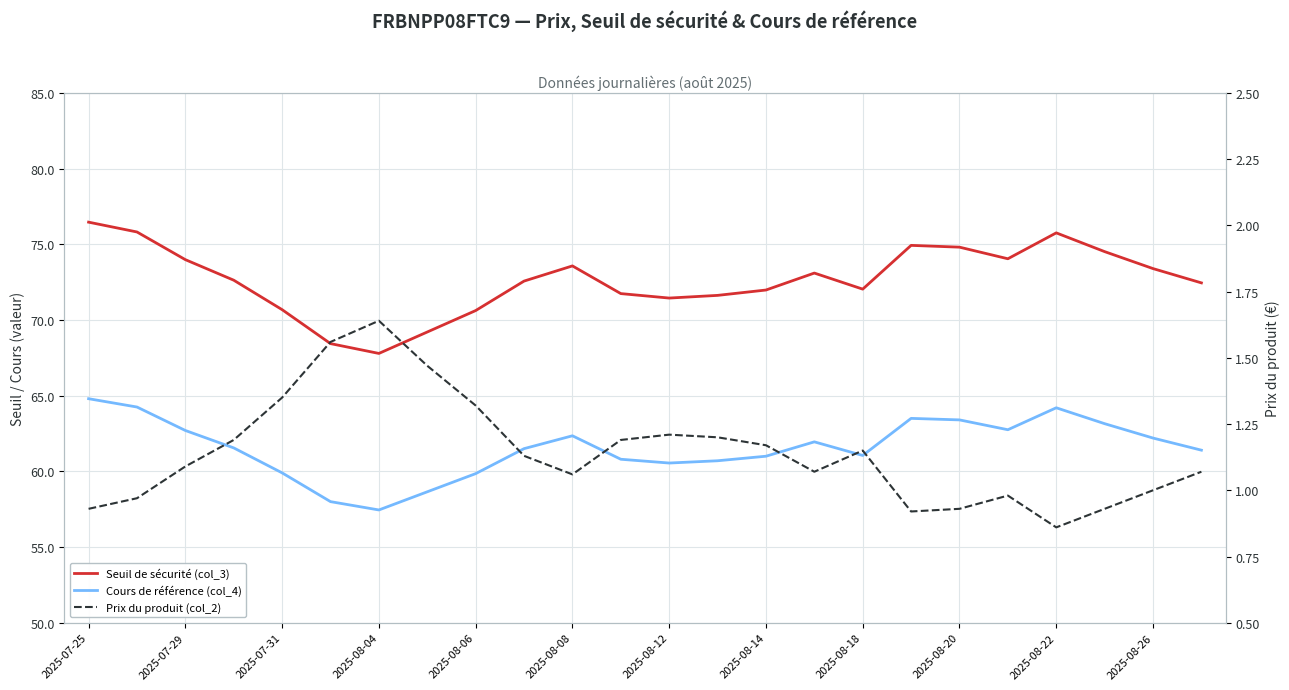

At 2025-08-08, list the series in order from smallest to largest.

Prix du produit (col_2), Cours de référence (col_4), Seuil de sécurité (col_3)